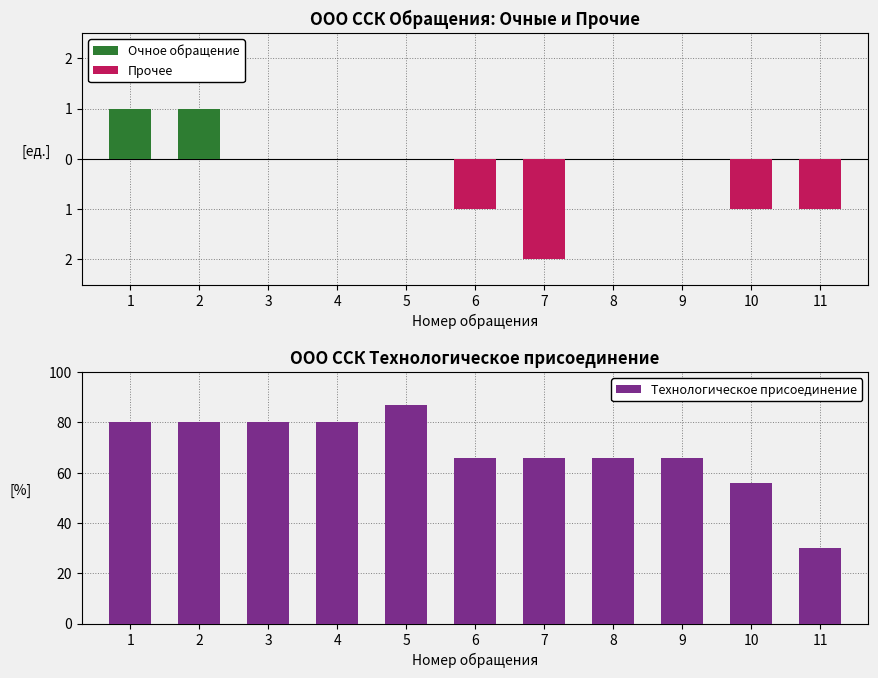

Does the chart contain stacked bars?

No